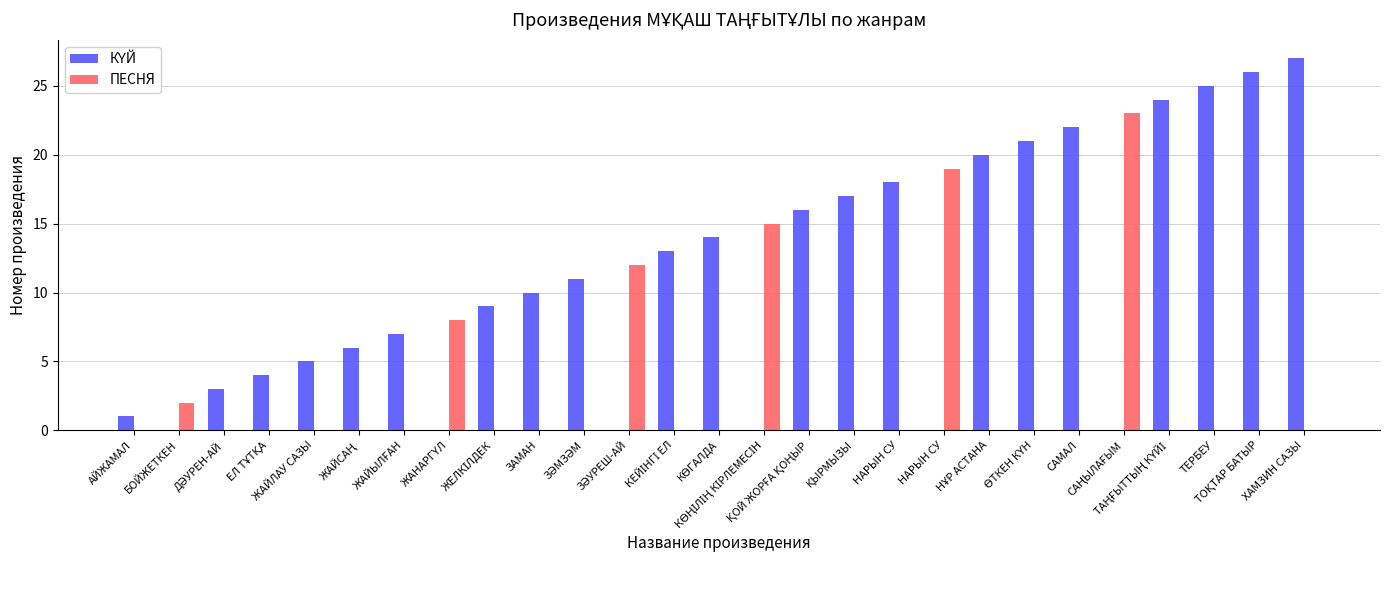

Are the bars grouped side by side (vs. stacked)?

Yes